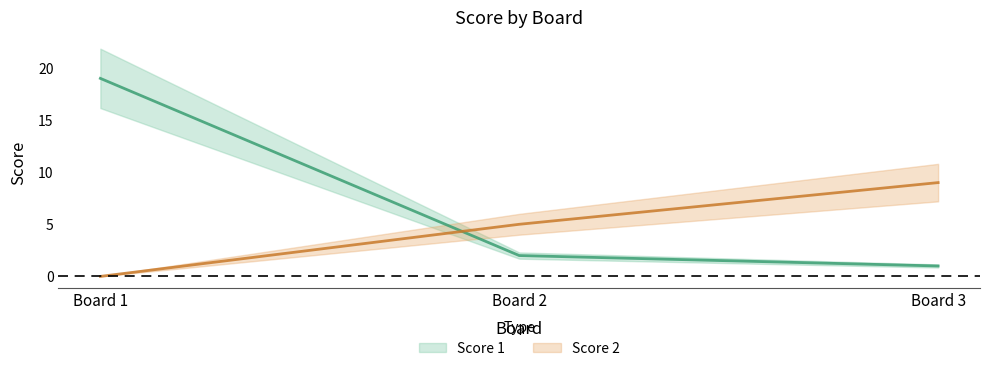

True or false: Score 1 has a value of 3 at Board 2.

False